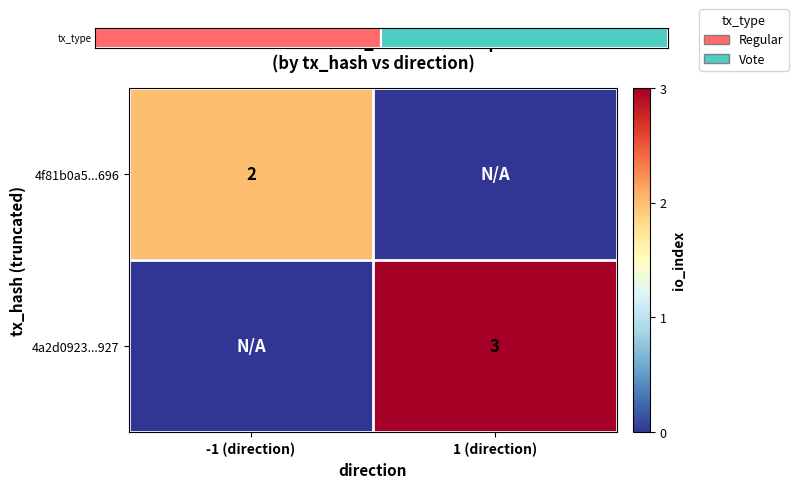

What is the average value of the 4f81b0a5...696 series?

1